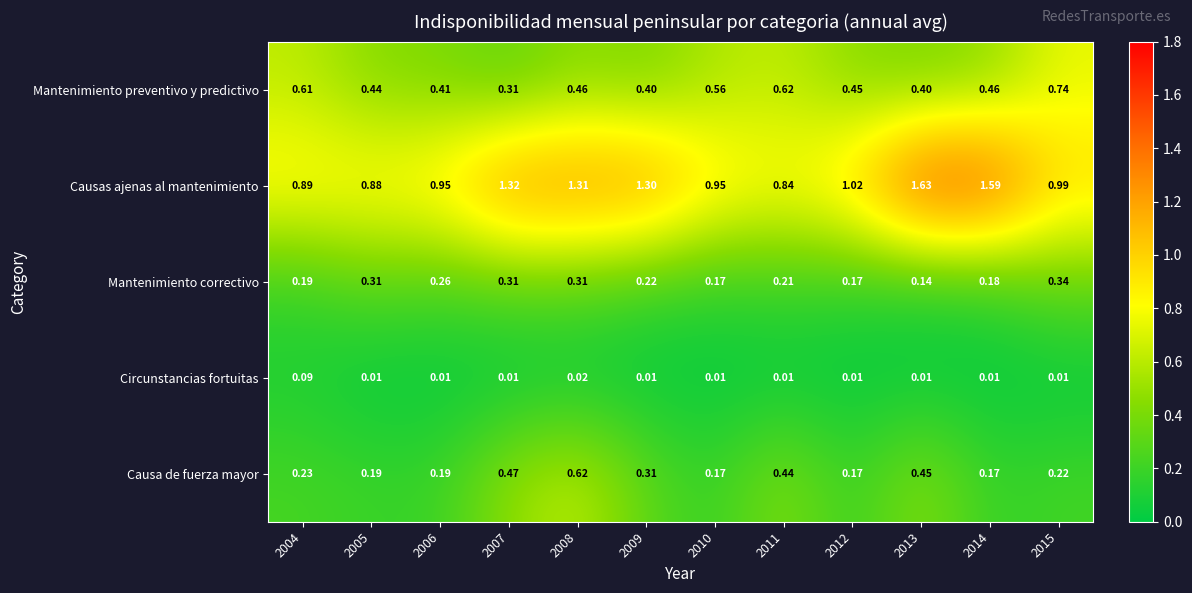

Is the value of Causas ajenas al mantenimiento at 2012 greater than the value of Mantenimiento preventivo y predictivo at 2007?

Yes